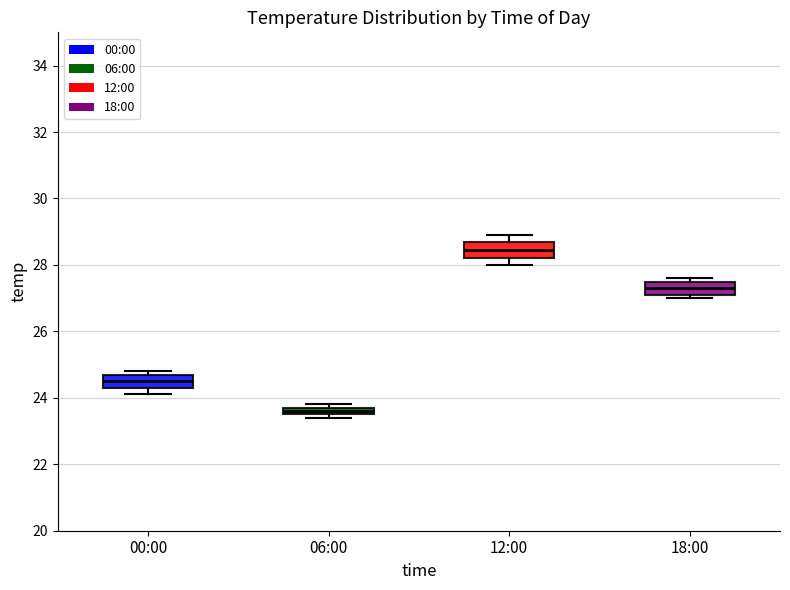

Which box has the lowest median line?

06:00